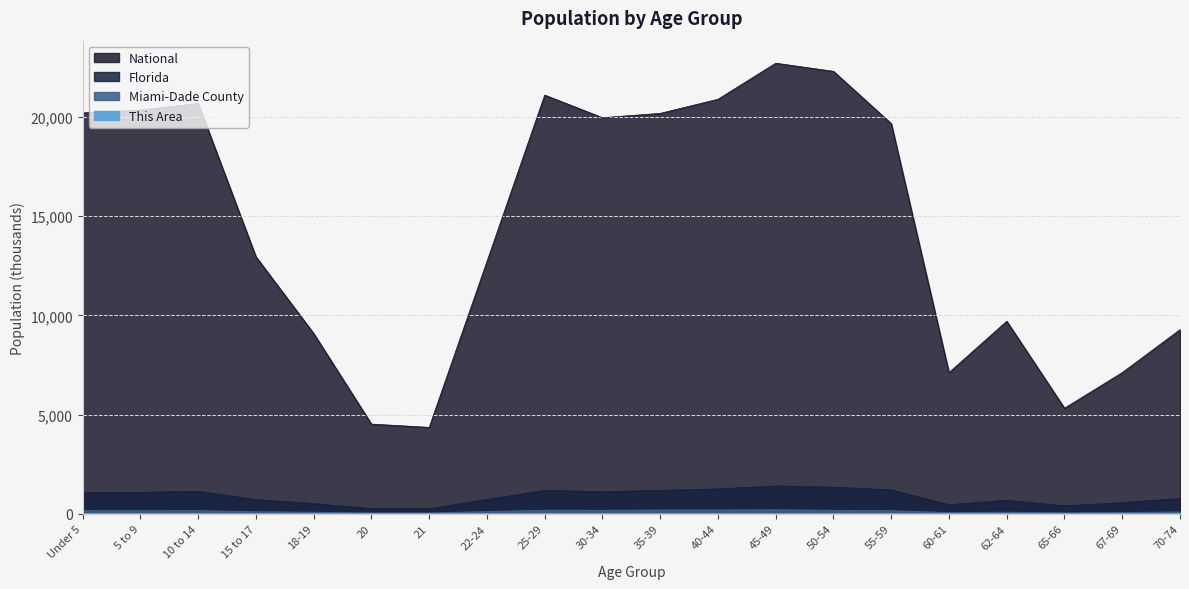

True or false: National has more than 1 interior local peaks.

True